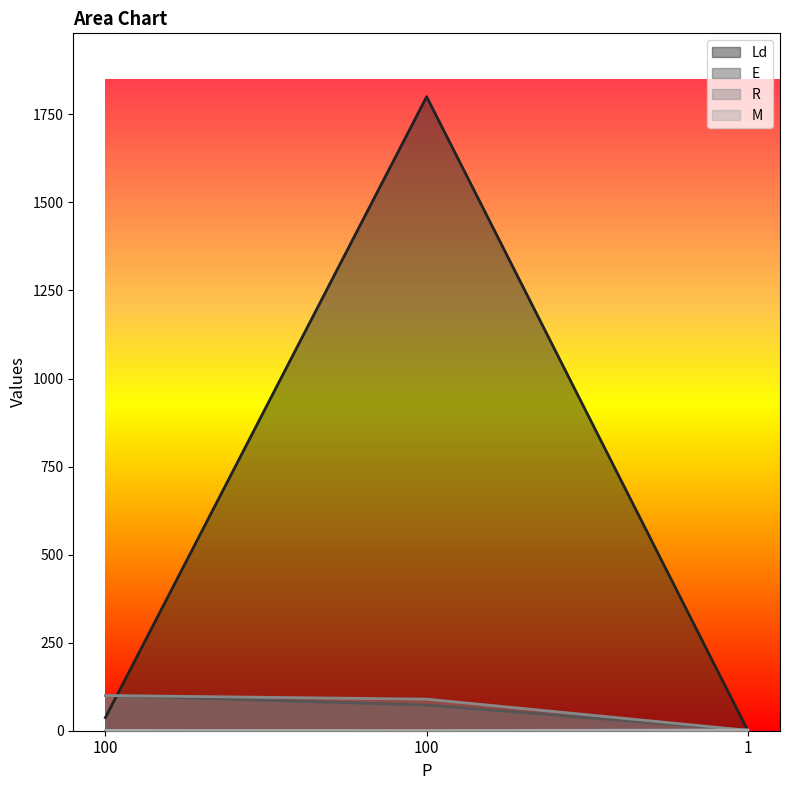

How many data points in R are less than 89?

1